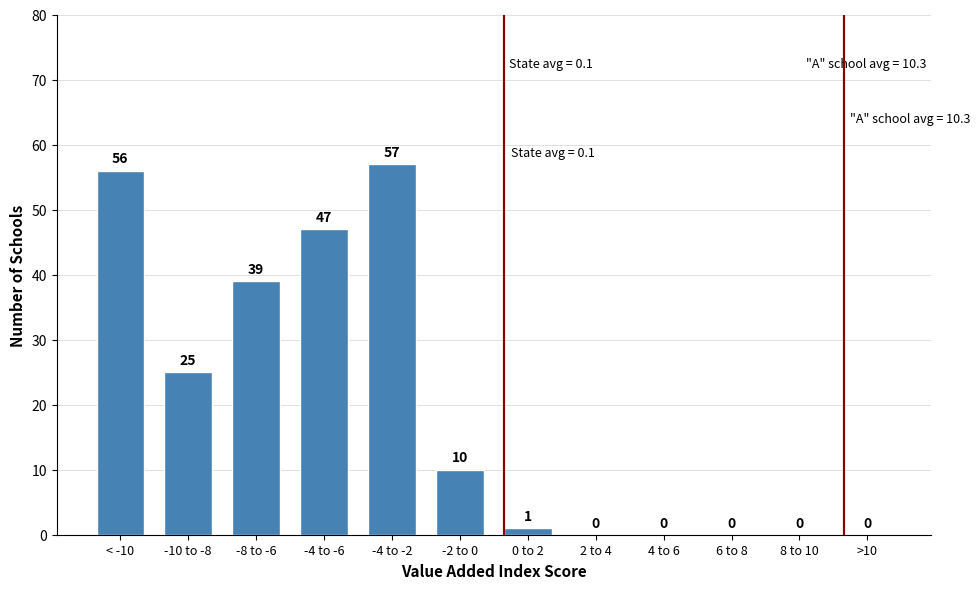

Reading left to right, transcribe all the data shown in this chart.

< -10=56	-10 to -8=25	-8 to -6=39	-4 to -6=47	-4 to -2=57	-2 to 0=10	0 to 2=1	2 to 4=0	4 to 6=0	6 to 8=0	8 to 10=0	>10=0